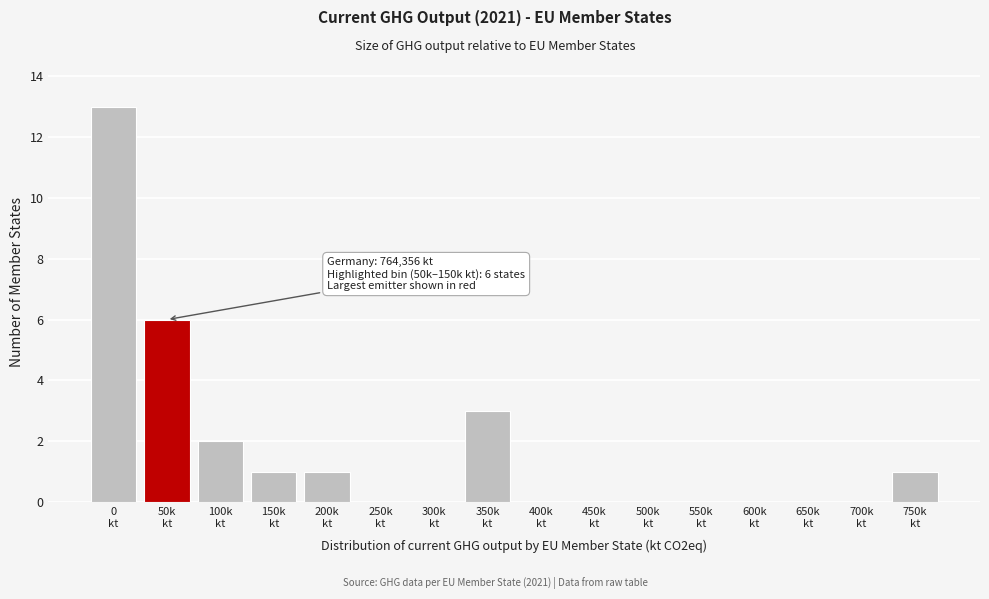

What is the greatest value displayed?

13